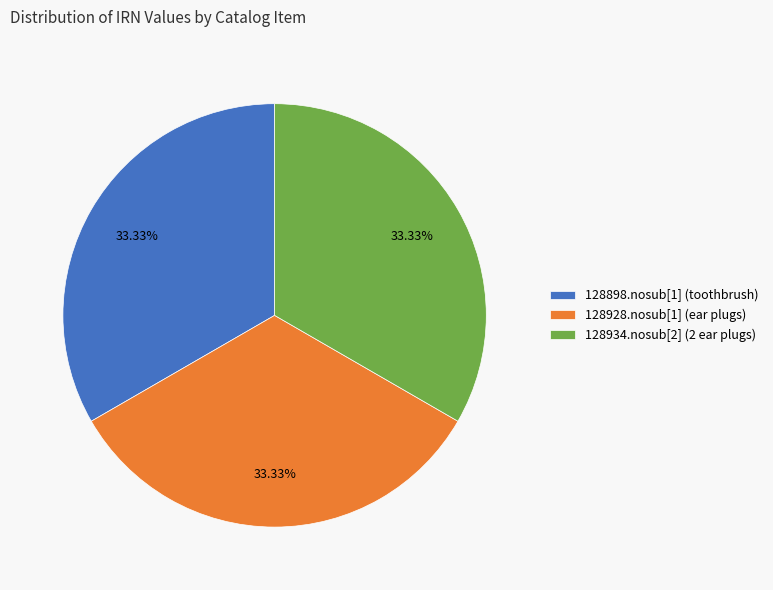

Is the sum of 128928.nosub[1] (ear plugs) and 128898.nosub[1] (toothbrush) greater than half?

Yes